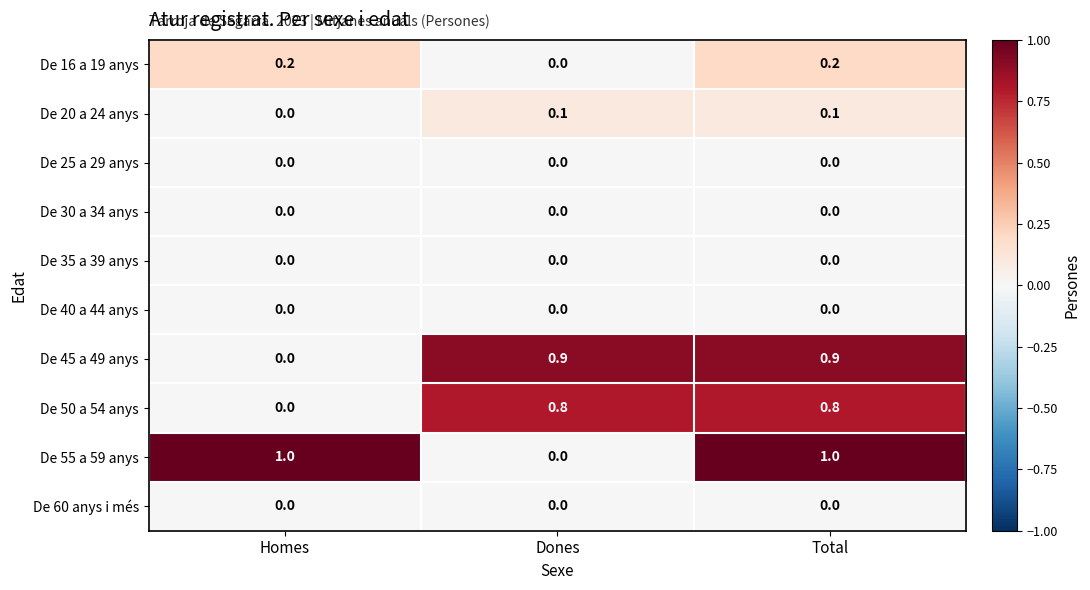

True or false: De 60 anys i més has a value of 0.0 at Total.

True